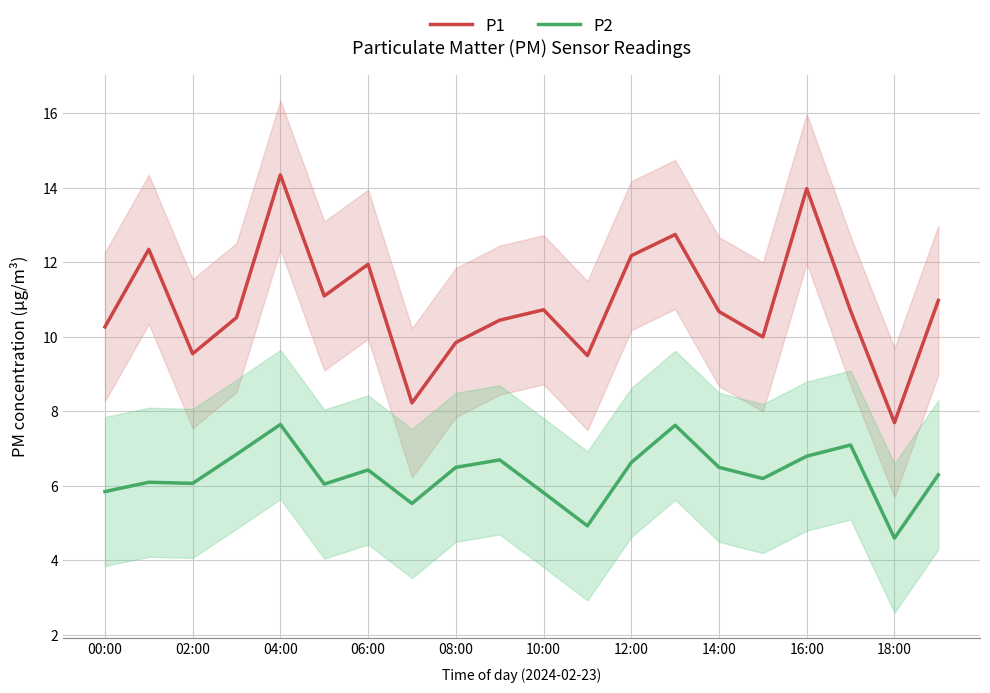

The P1 series shows 9.6 at 02:00. True or false?

True